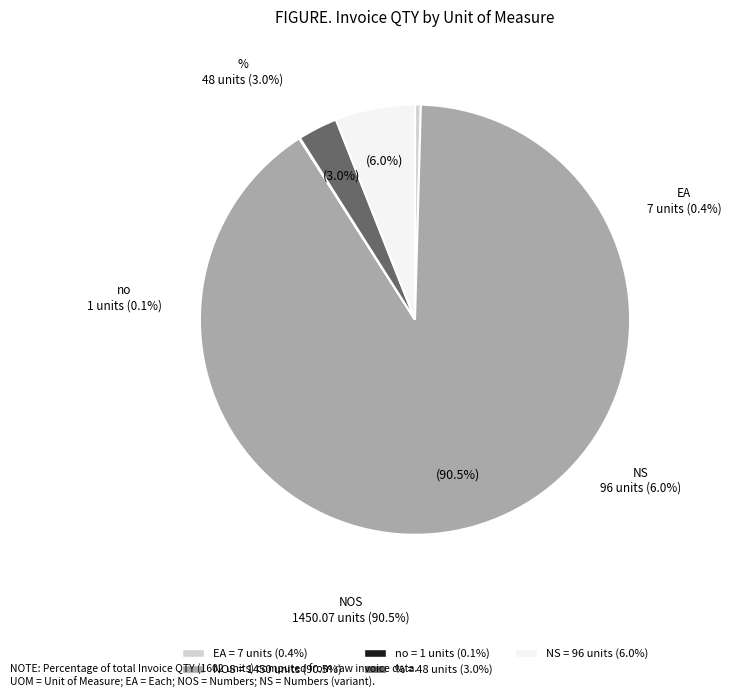

Rank the categories by value from lowest to highest.

no, EA, %, NS, NOS